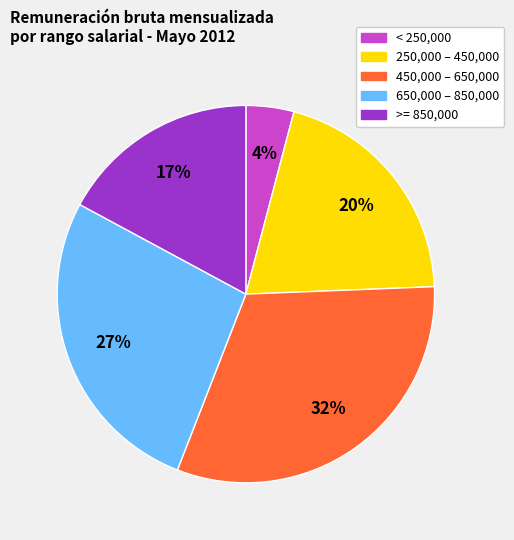

To the nearest percent, what is the average slice percentage?

20%